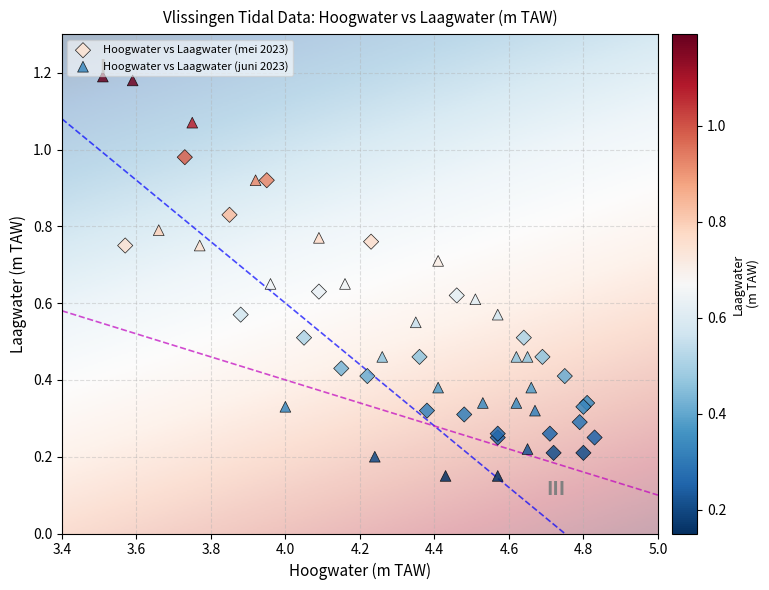

Which series contains the lowest Y value?

Hoogwater vs Laagwater (juni 2023)